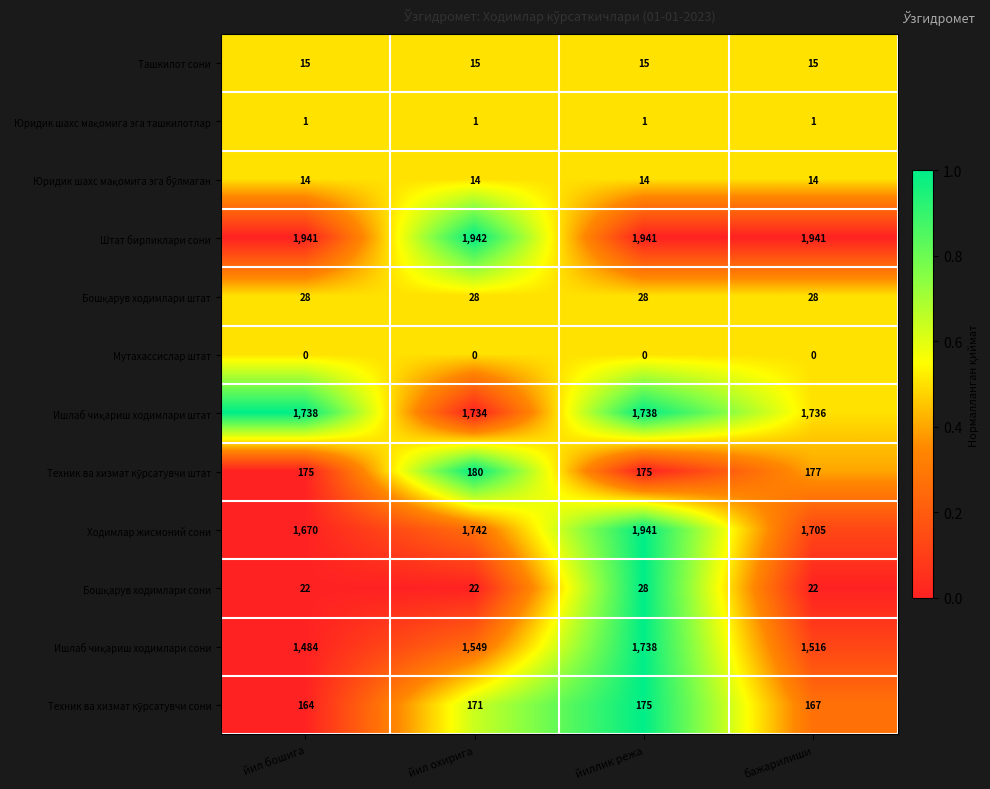

Which series has the largest total across all categories?

Штат бирликлари сони